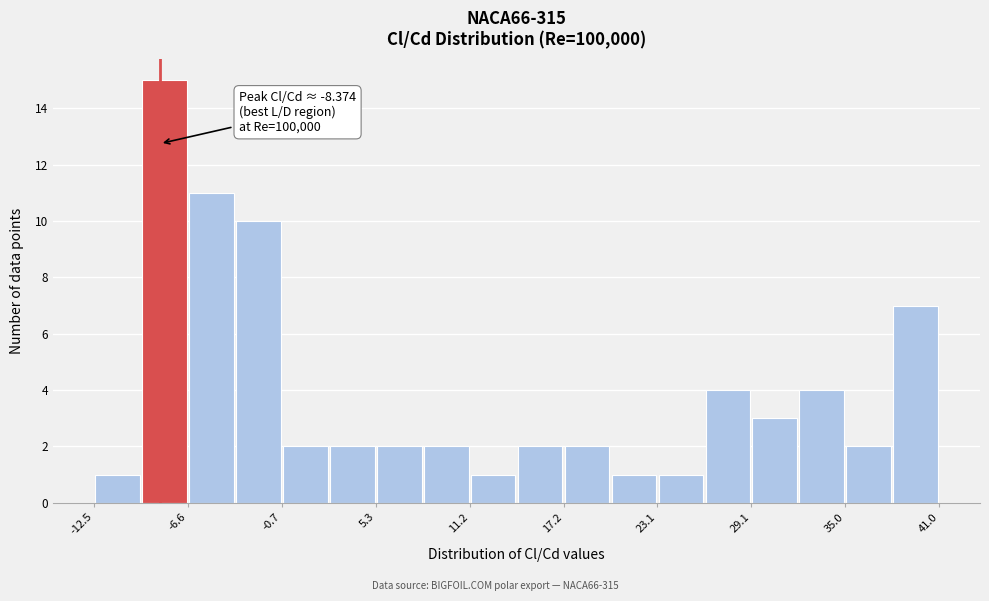

Around what value on the x-axis is the tallest bar? Give the approximate position of its centre, as read against the axis.

-8